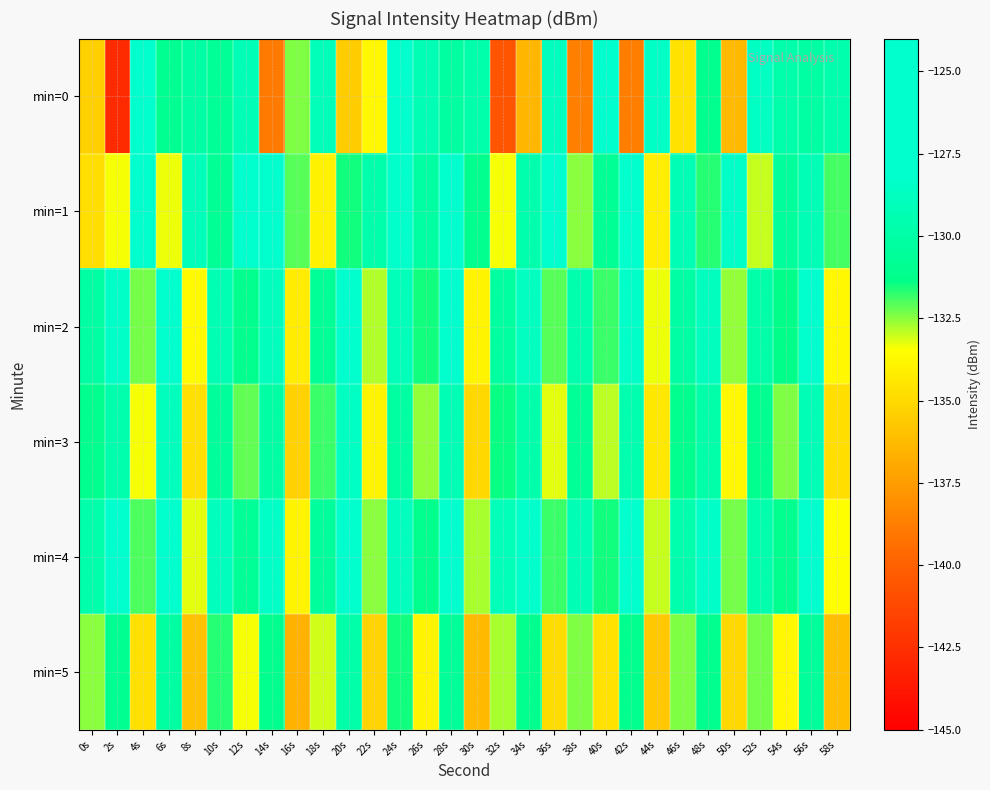

At which category is the sum across all series the highest?

24s